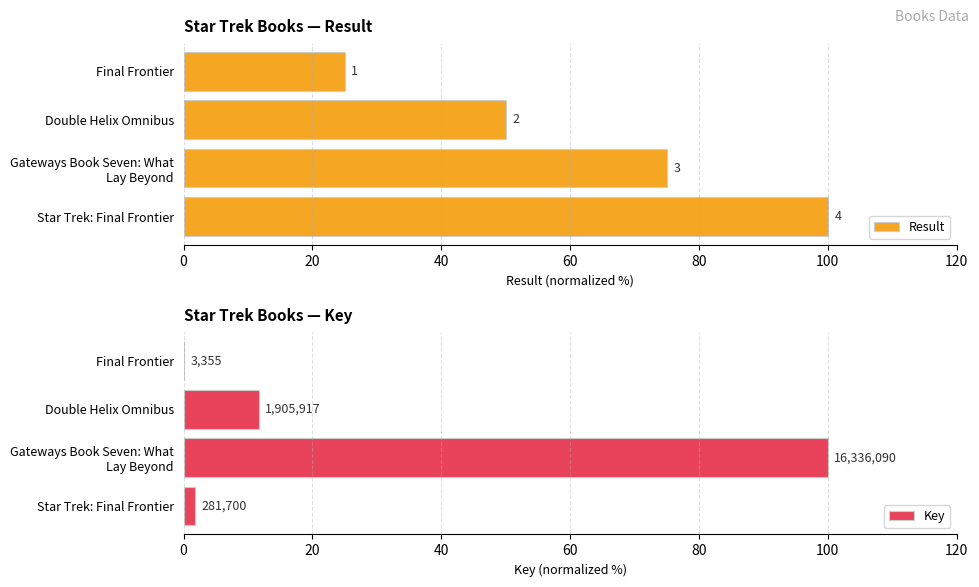

Read the Result value at Final Frontier.

25.0